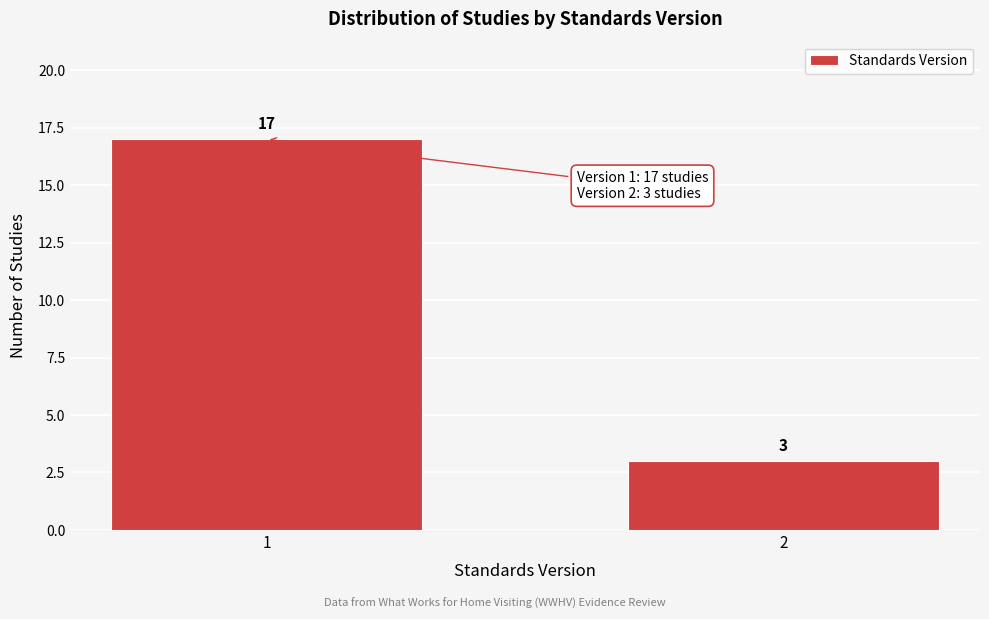

Reading left to right, transcribe all the data shown in this chart.

1=17	2=3